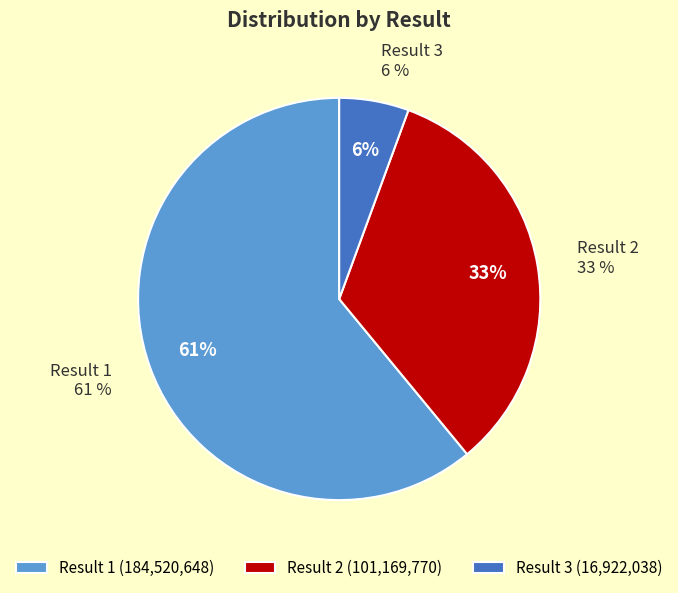

To the nearest percent, what percentage of the pie is 3?

6%